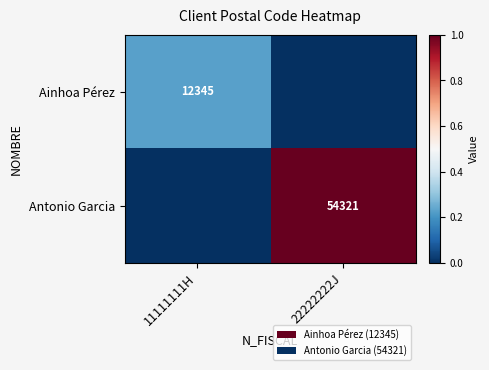

The value of Antonio Garcia at 22222222J is 91170. True or false?

False